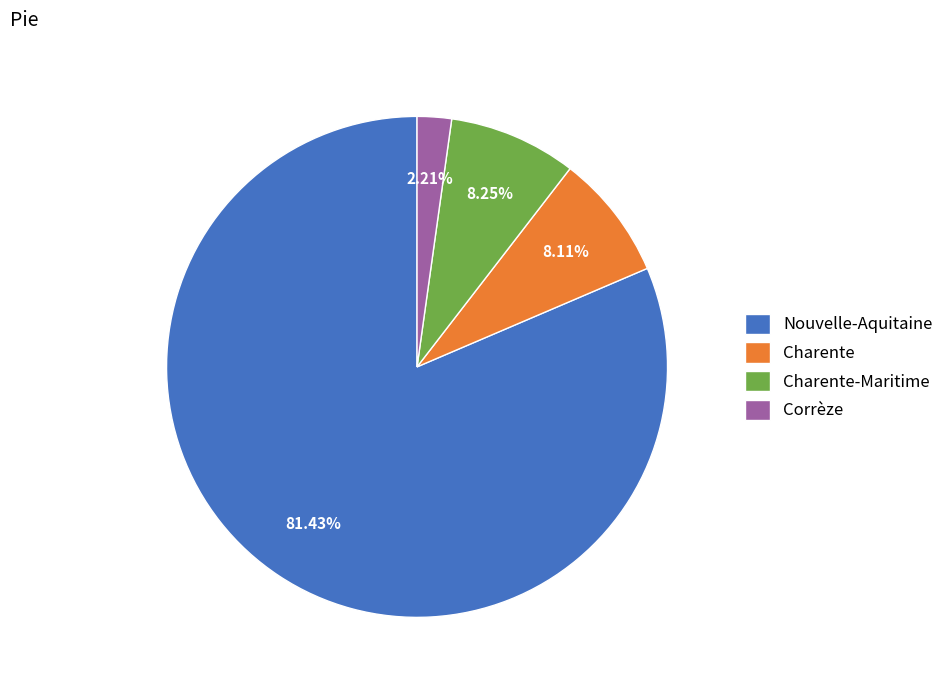

To the nearest percent, what is the average slice percentage?

25%